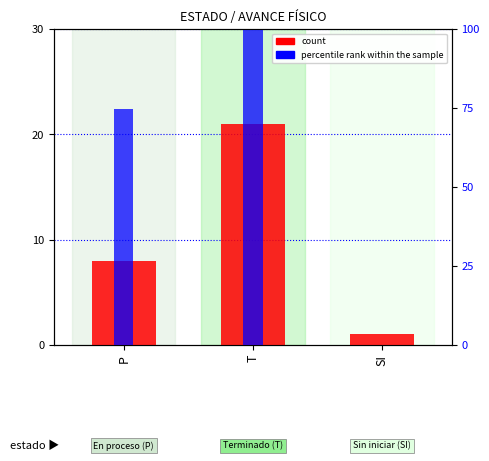

The value of percentile rank within the sample at T is 99.6. True or false?

True